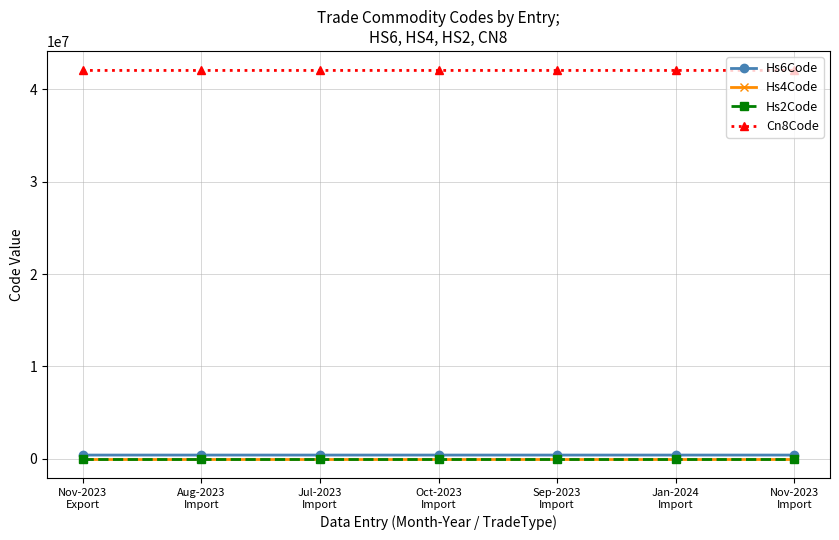

Which series has the largest total across all categories?

Cn8Code